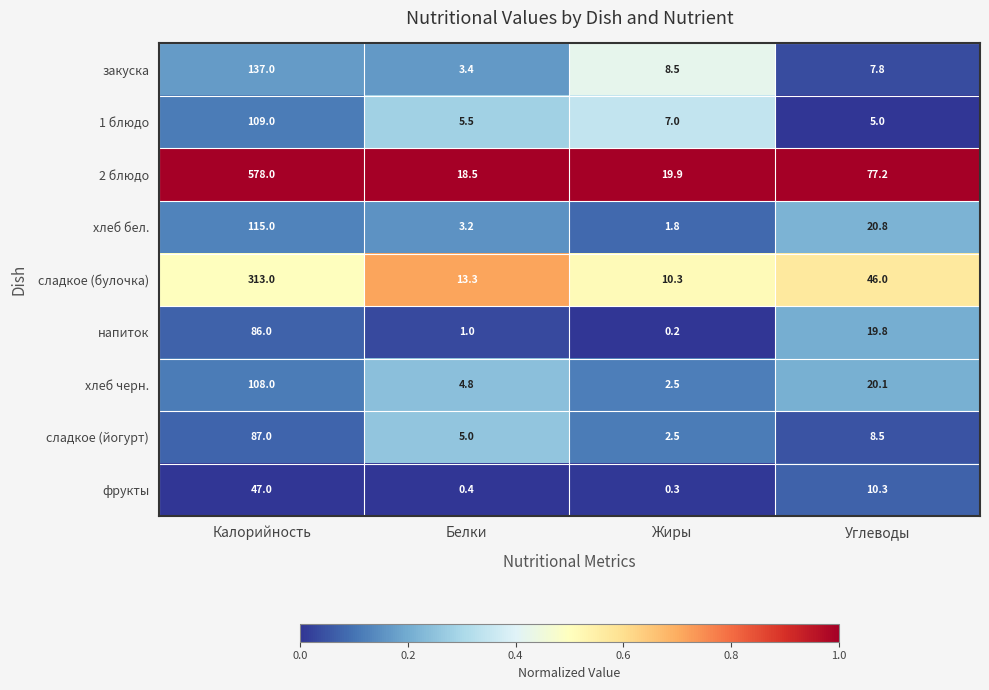

At which category does the chart reach its peak across all series?

Калорийность